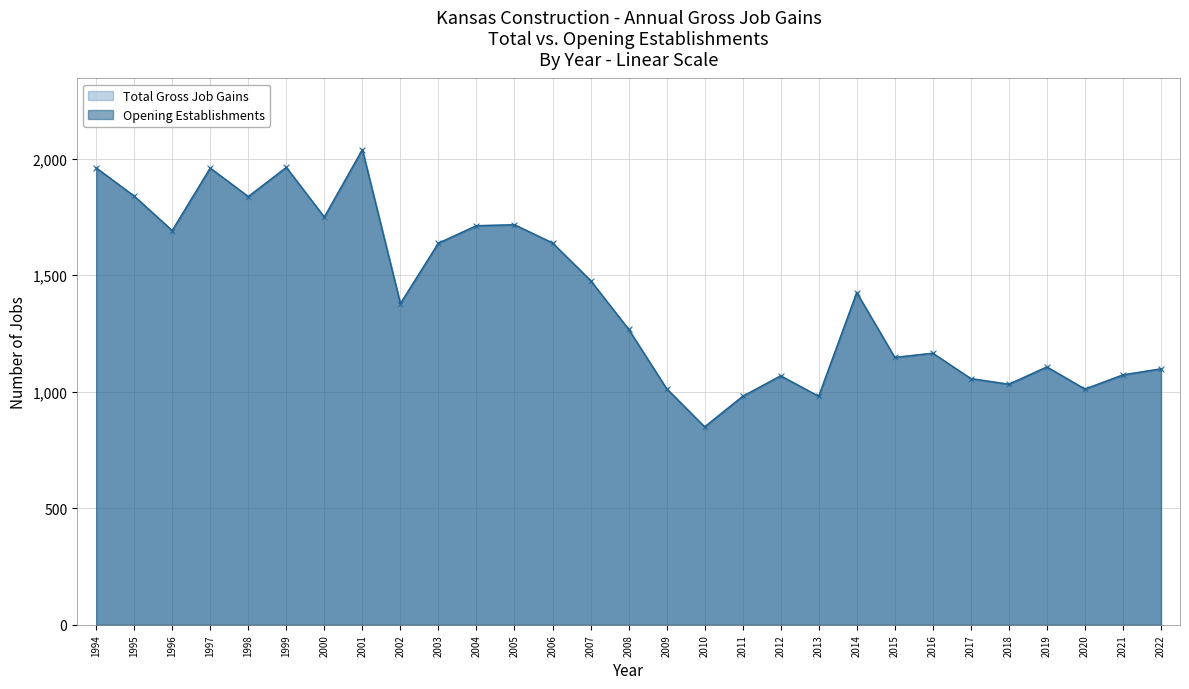

Which series changed the most between 1994 and 2005?

Total Gross Job Gains